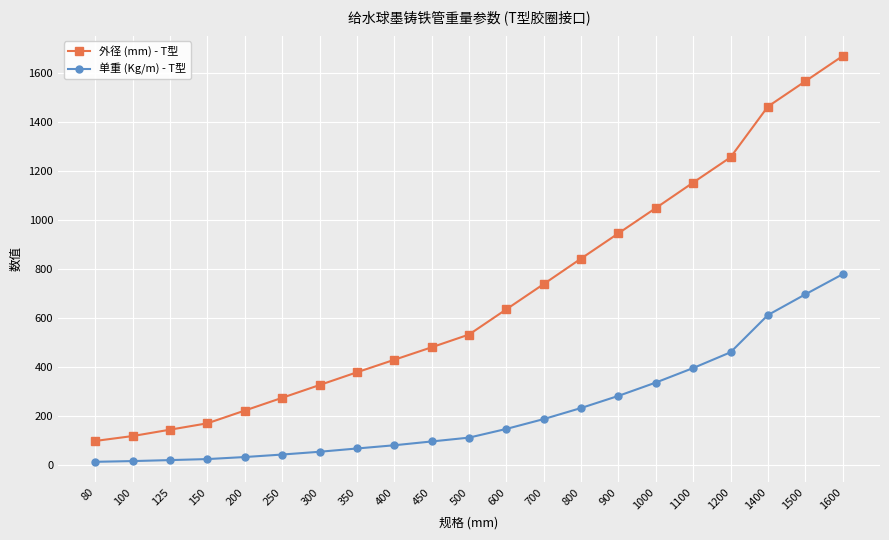

Which series has the largest range (max minus min)?

外径 (mm) - T型